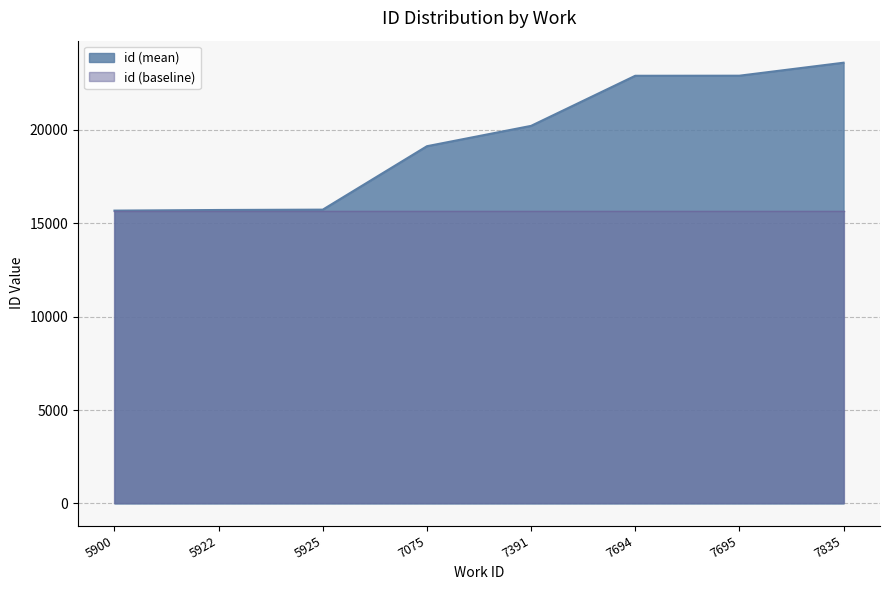

List the series in order of their overall mean, lowest first.

id (baseline), id (mean)